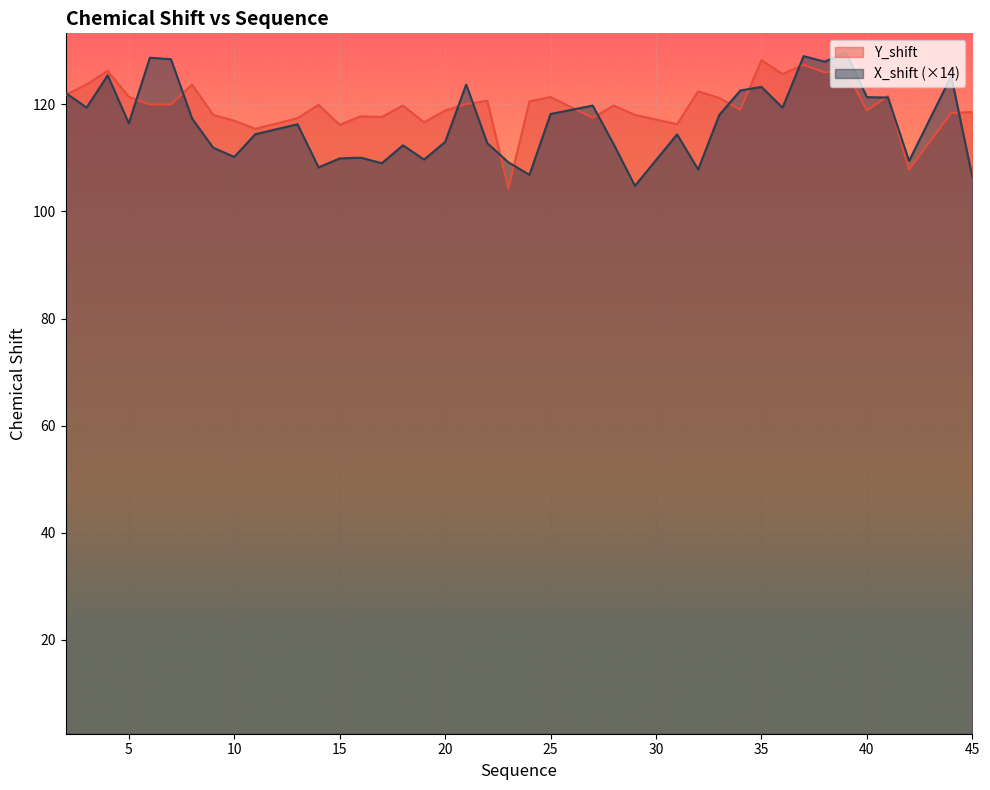

Read the X_shift value at 38.

128.0